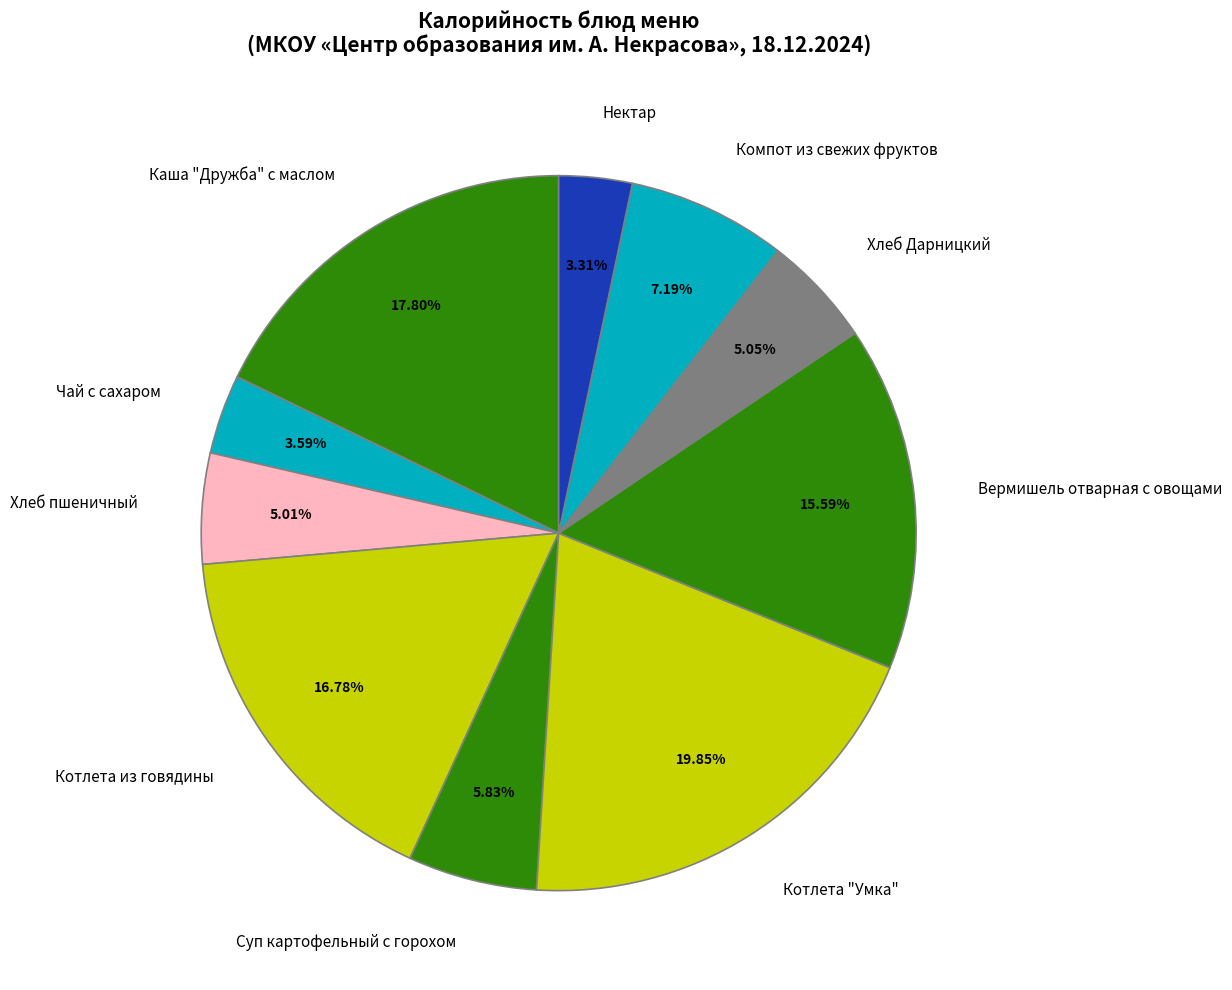

To the nearest percent, what is the difference between the largest and smallest slice percentages?

17%